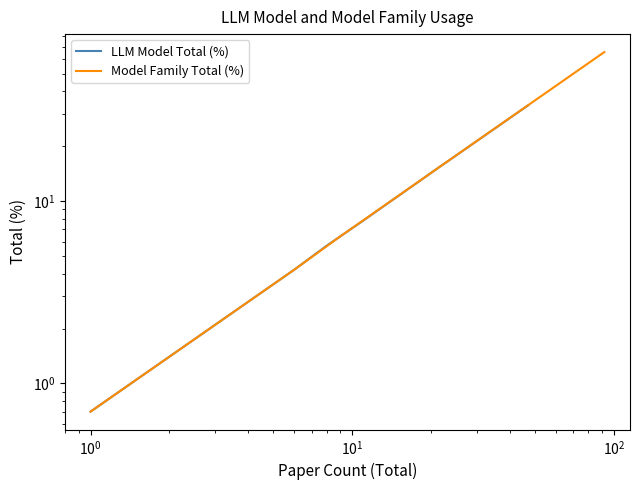

True or false: LLM Model Total (%) and Model Family Total (%) cross at least once.

False